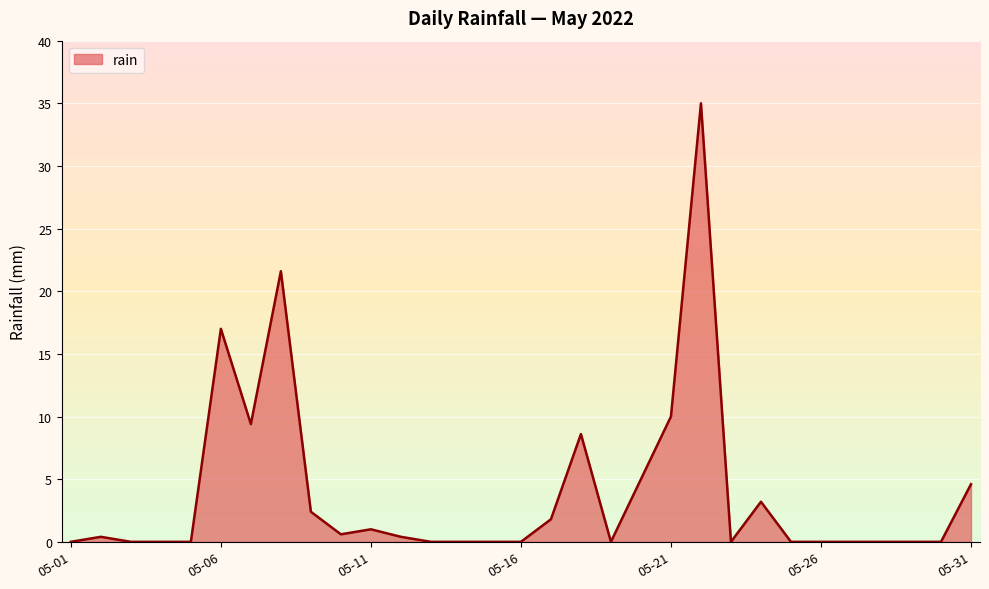

What is the maximum value shown in the chart?

35.0